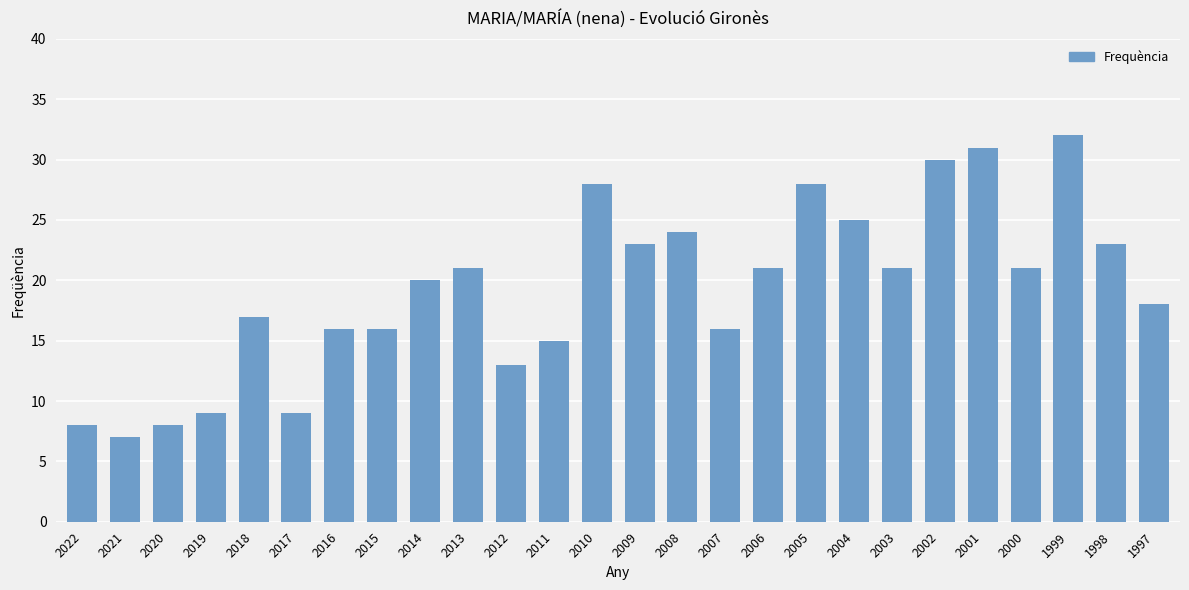

What is the smallest value displayed?

7